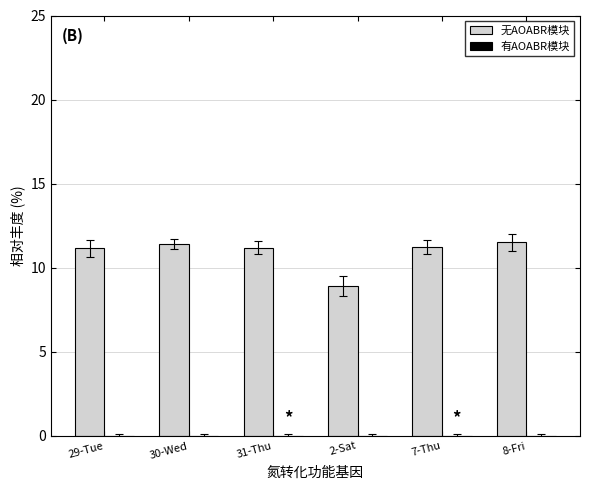

What is the difference between the maximum and minimum values?

2.6